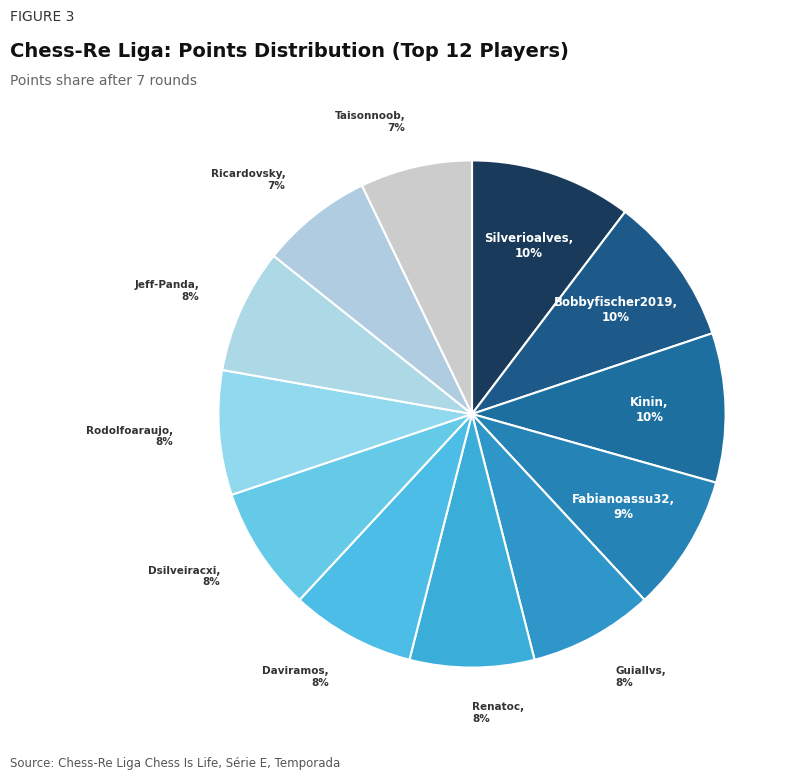

Count the number of slices in the pie.

12